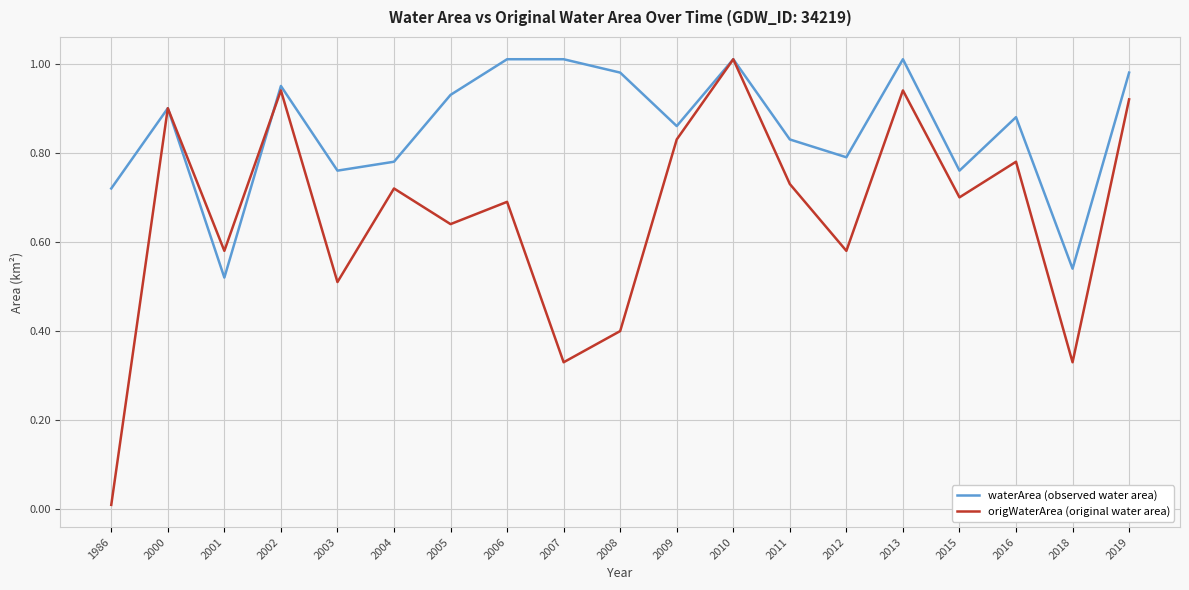

At which category is the sum across all series the highest?

2010